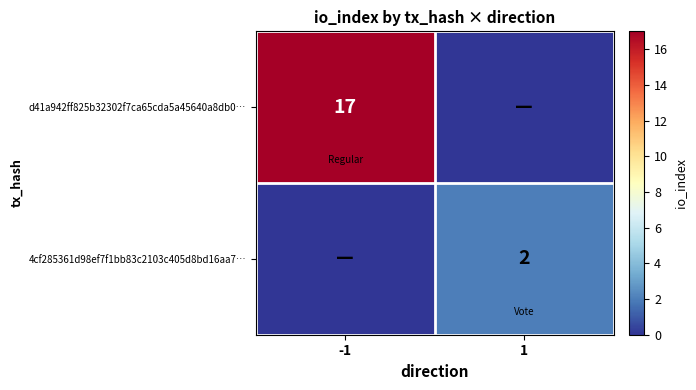

Is the value of d41a942ff825b32302f7ca65cda5a45640a8db0… at -1 greater than the value of 4cf285361d98ef7f1bb83c2103c405d8bd16aa7… at 1?

Yes